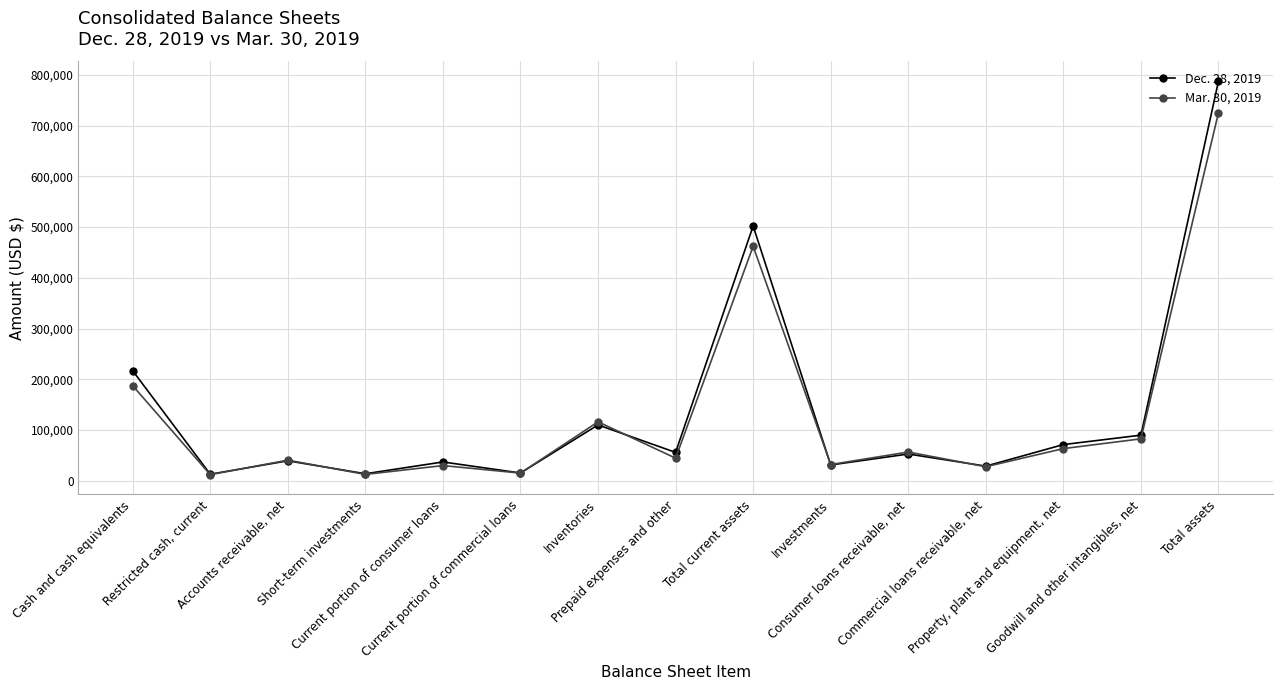

What position from the right is Property, plant and equipment, net?

3